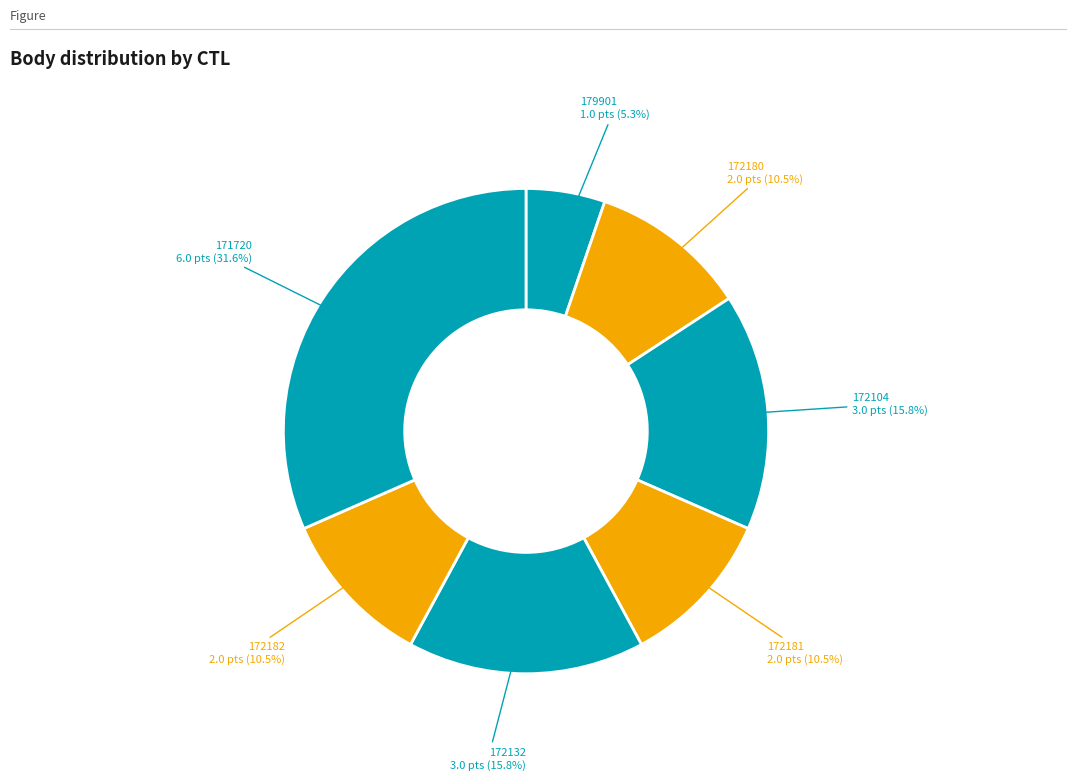

Count the number of slices in the pie.

7